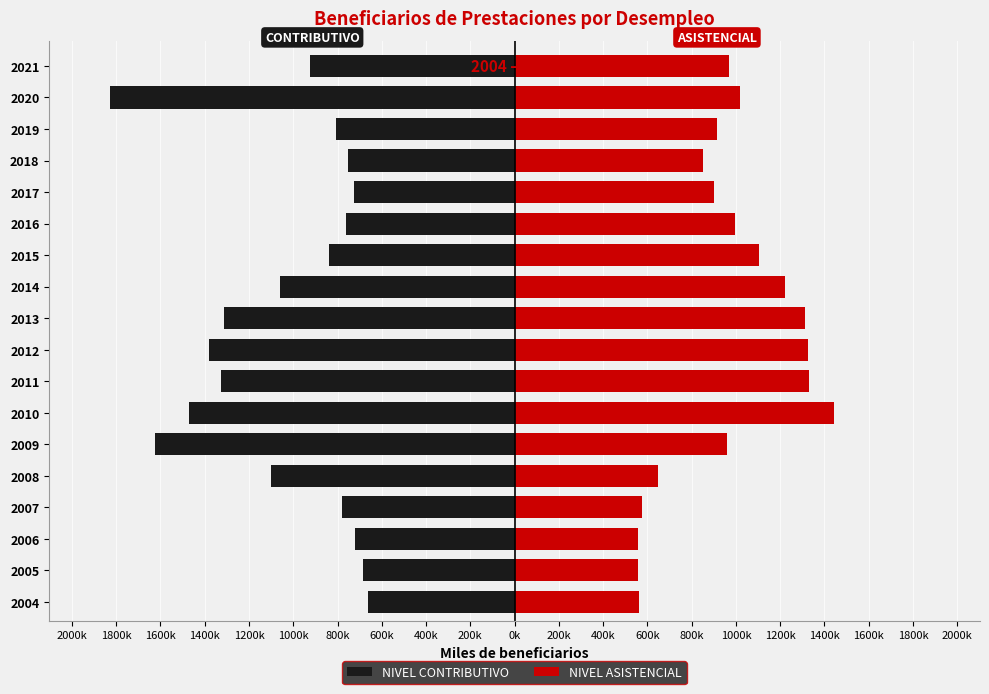

How many series are shown in this chart?

2